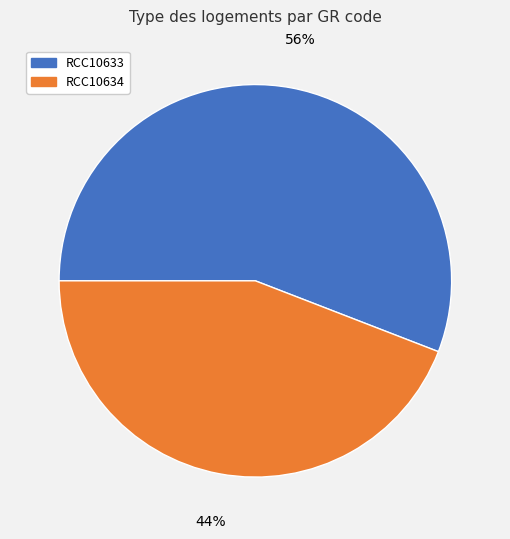

To the nearest percent, what portion does RCC10633 represent?

56%